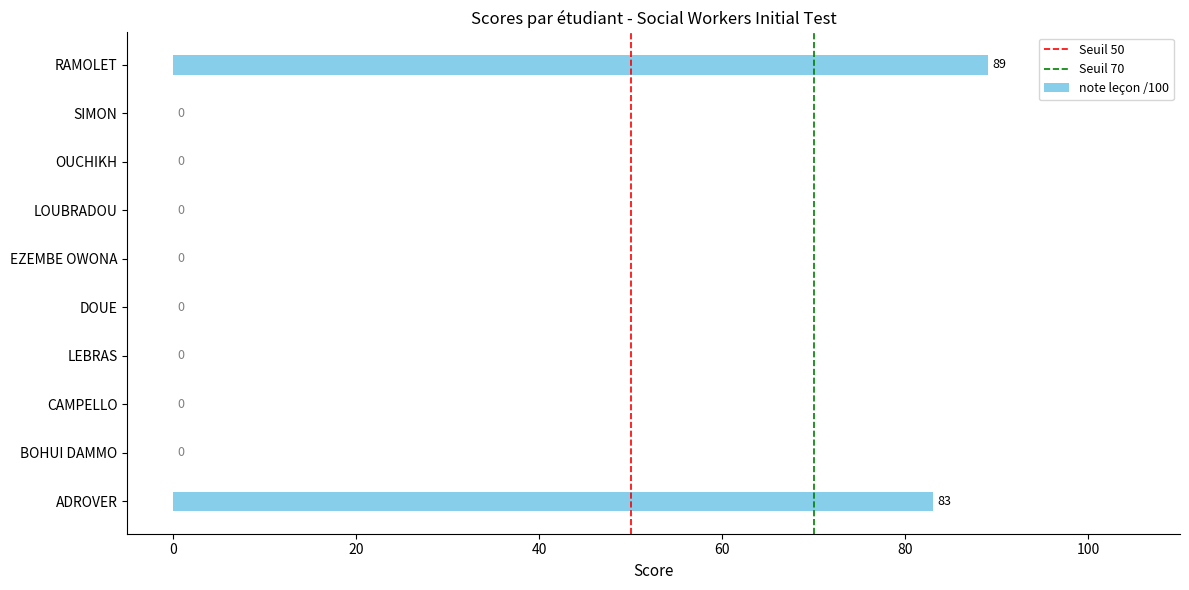

Which category has the highest value across all series?

RAMOLET